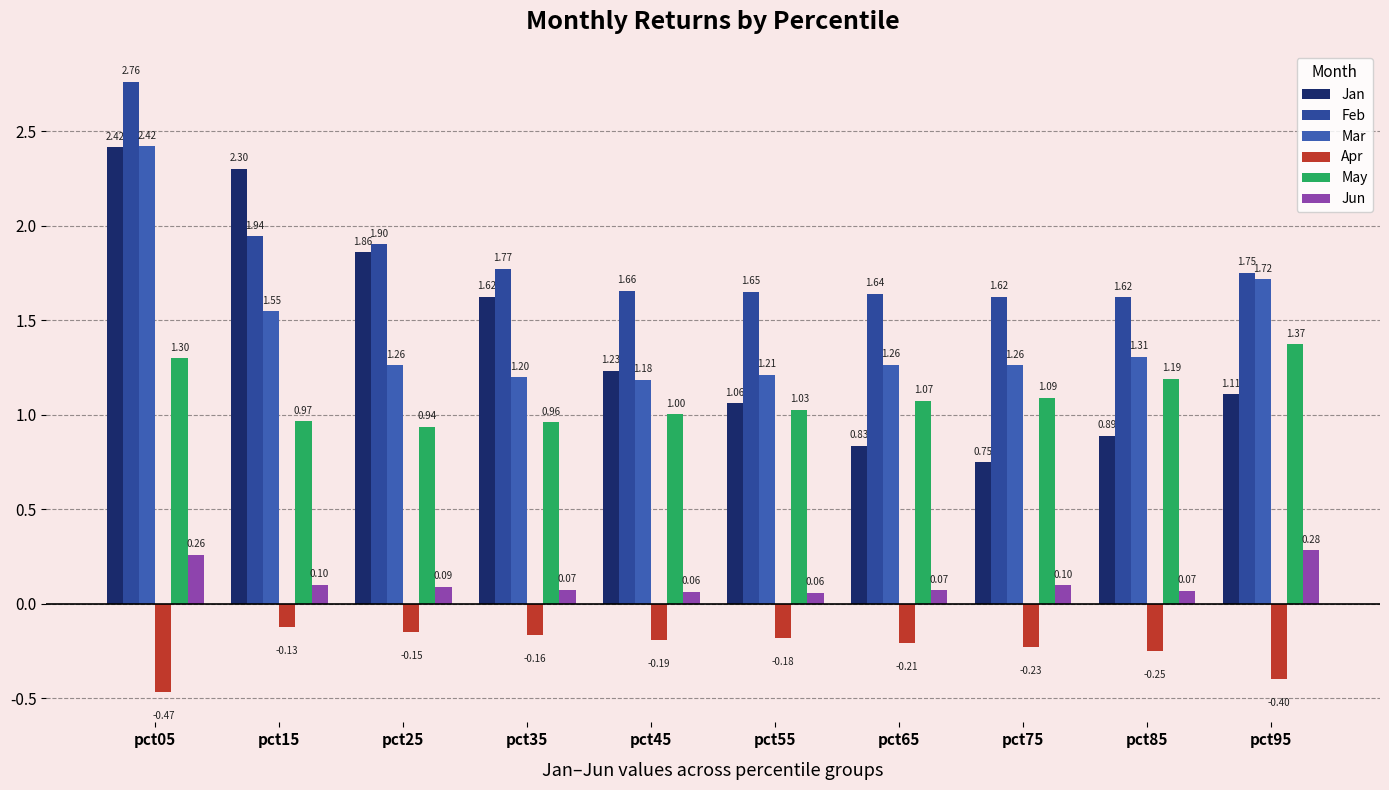

The value of Jan at pct85 is 1.4. True or false?

False